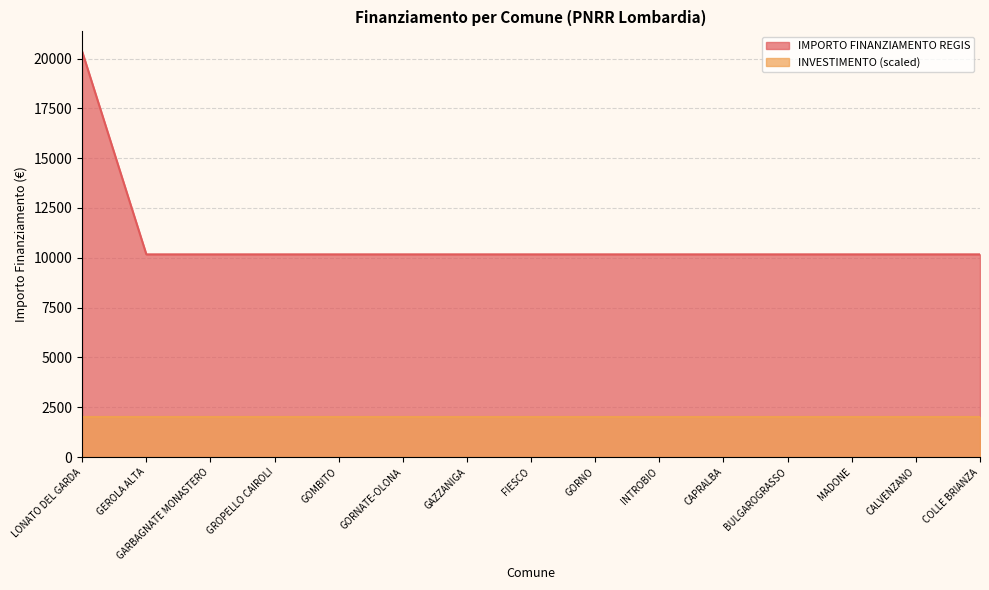

At which label is the value closest to 15258?

LONATO DEL GARDA